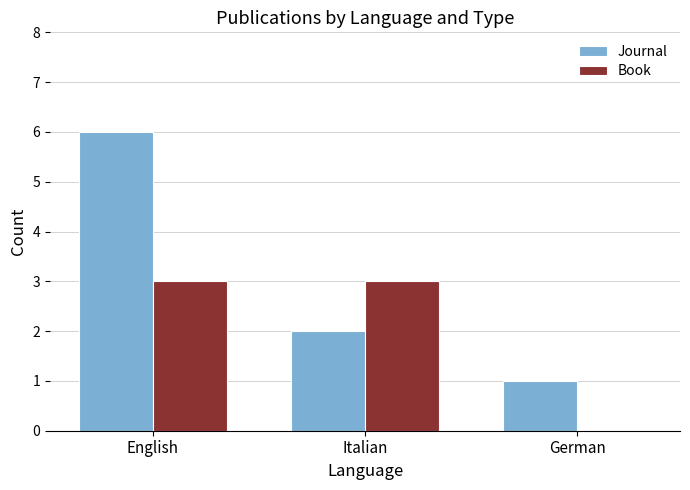

At which label is Journal closest to 3?

Italian